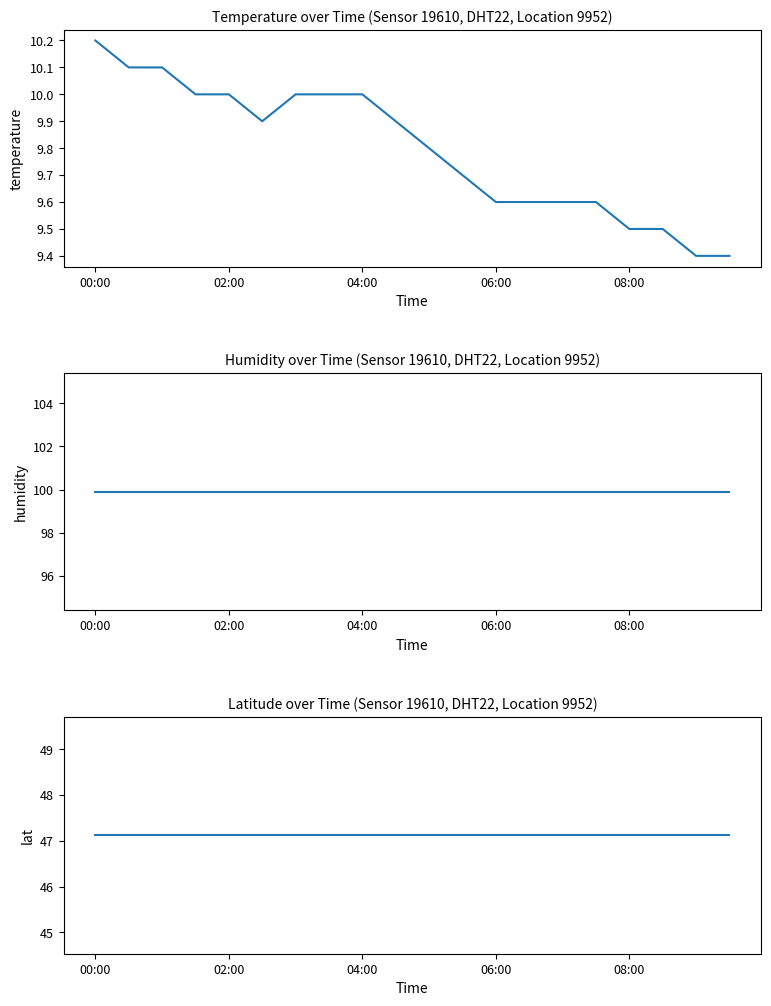

True or false: lat has a value of 61.5 at 13.

False